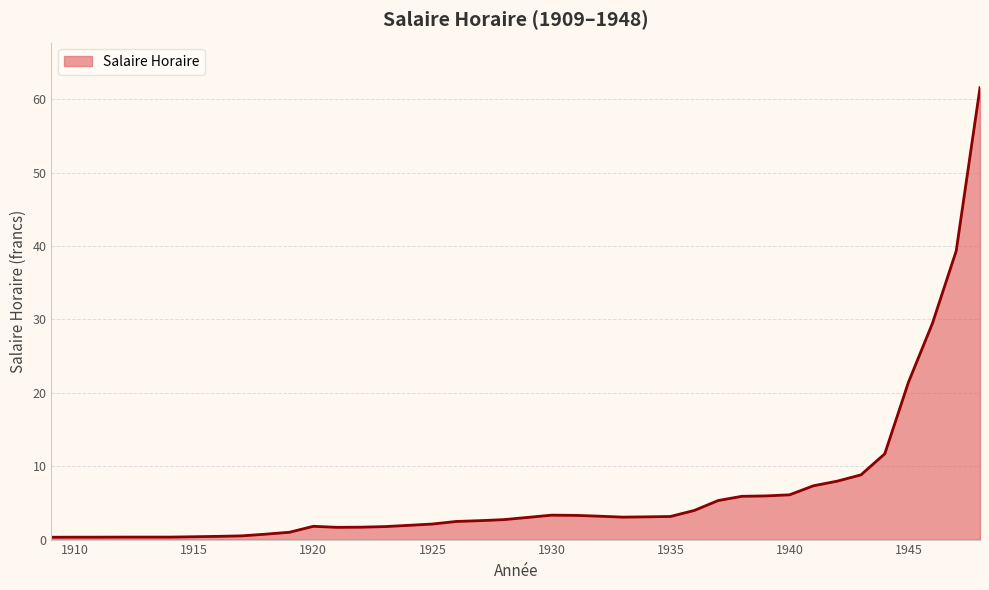

What is the greatest value displayed?

61.6